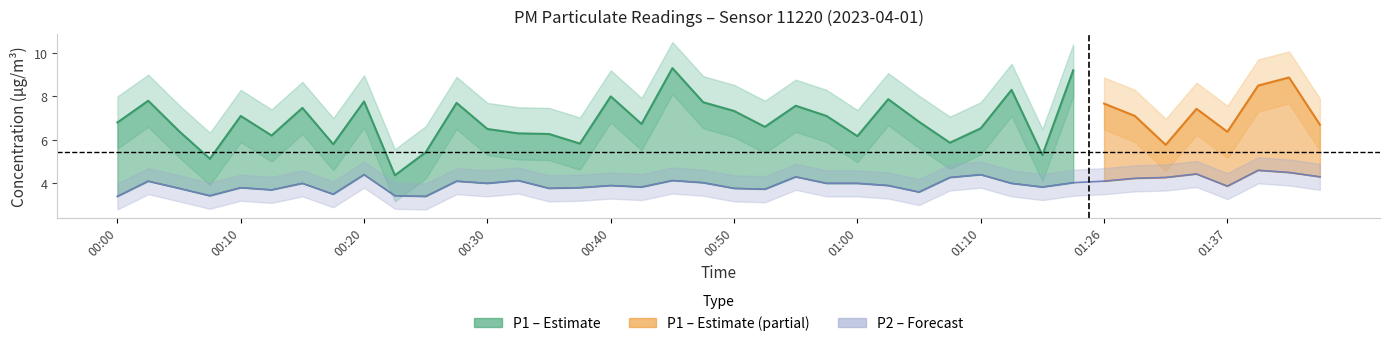

Is it true that the value at 00:45 is 6.3?

False